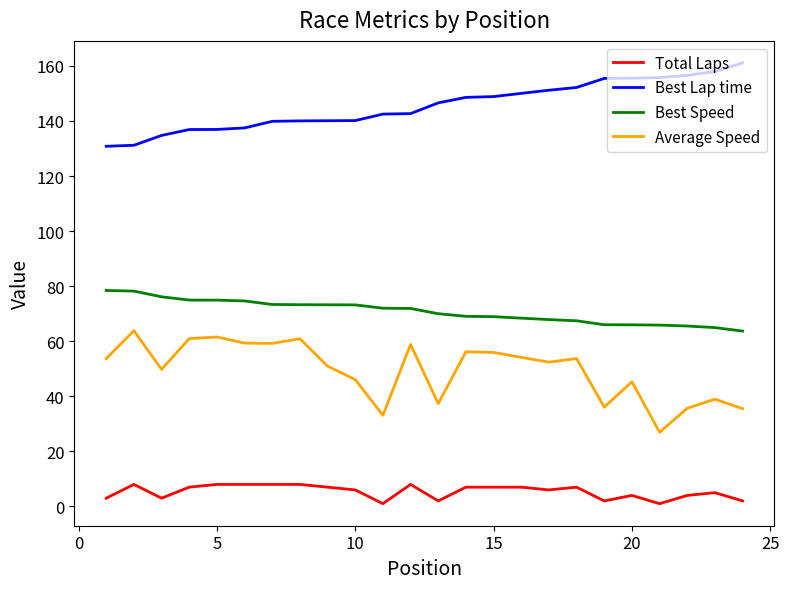

True or false: Average Speed and Total Laps intersect in this chart.

False